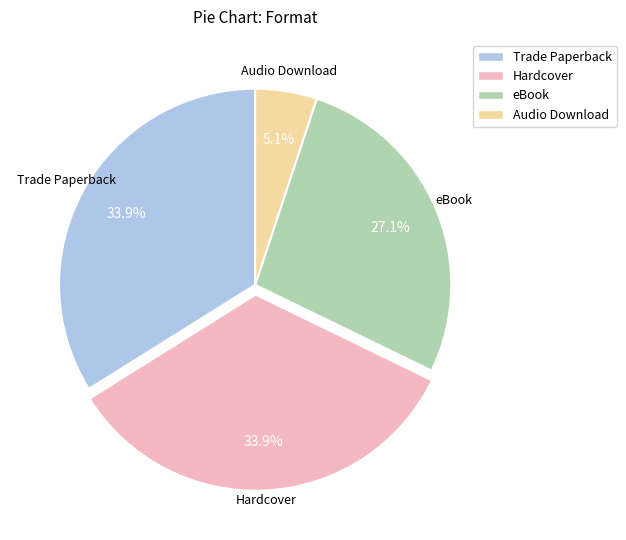

Is it true that Hardcover is 27% of the pie?

False